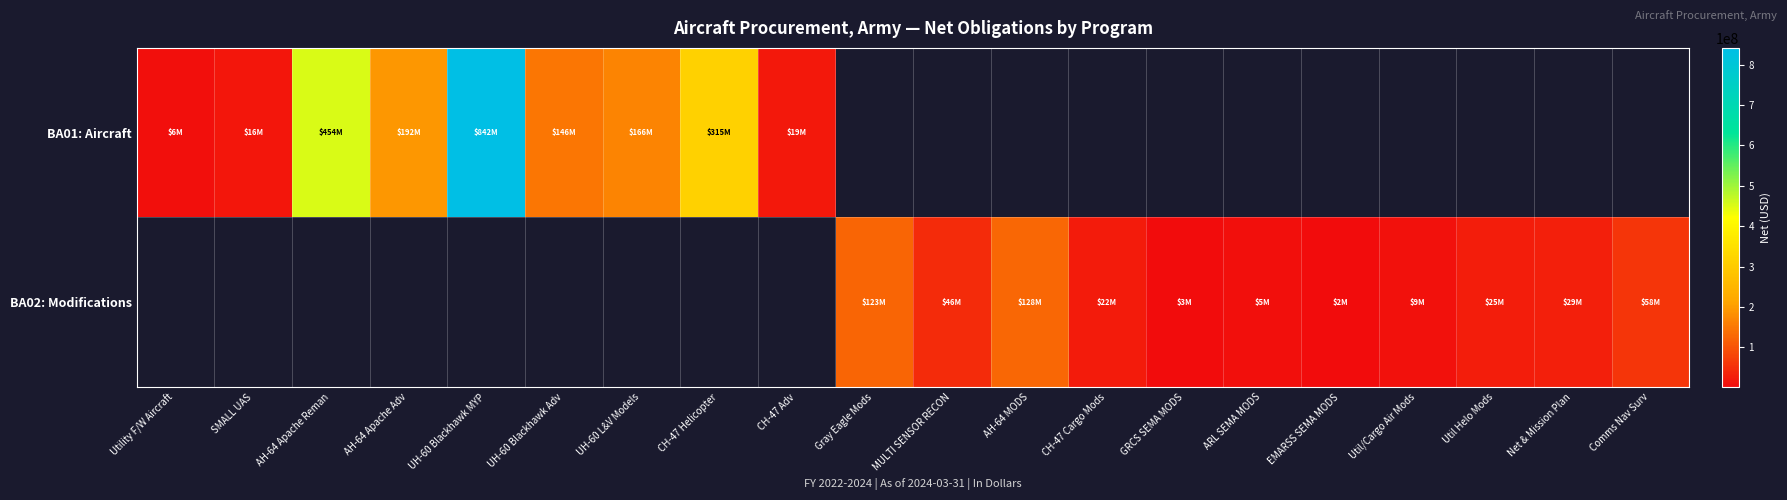

At which label is BA01: Aircraft closest to 423799165?

AH-64 Apache Reman